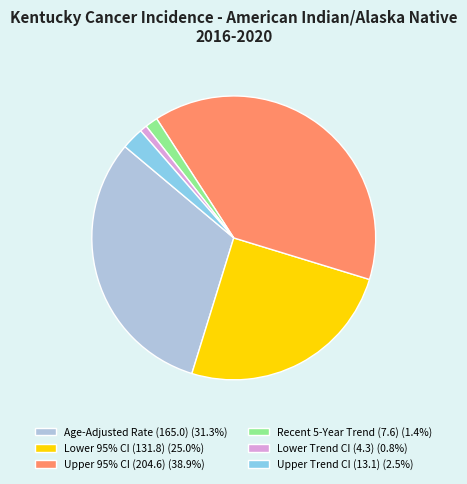

Is there any slice that represents more than half of the pie?

No